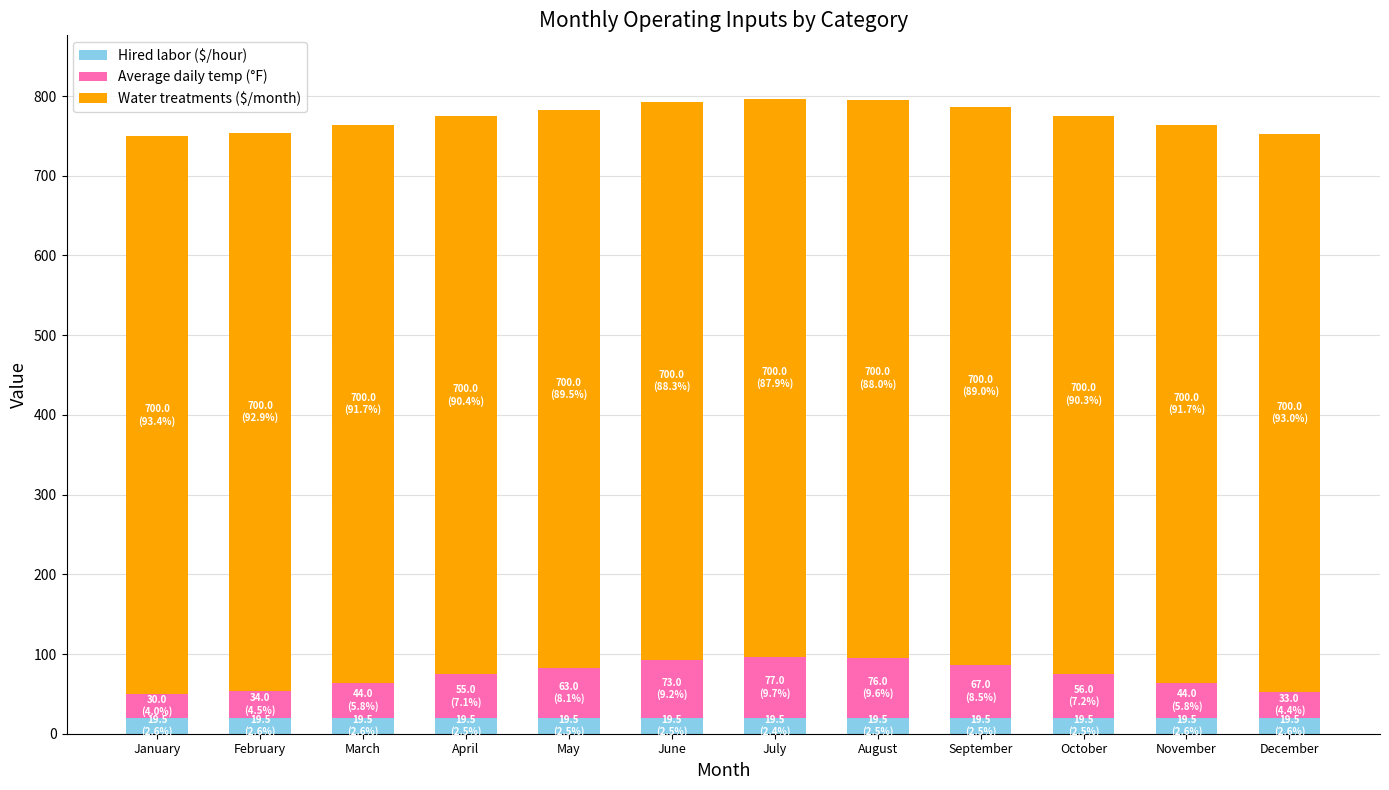

What is the sum of all Hired labor ($/hour) values?

234.0